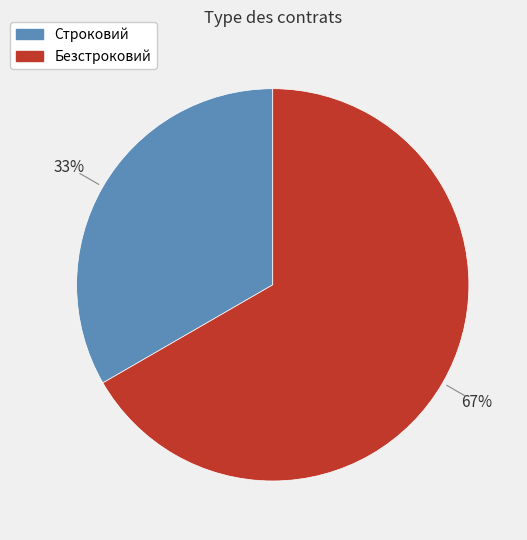

Which slice is the largest?

Безстроковий